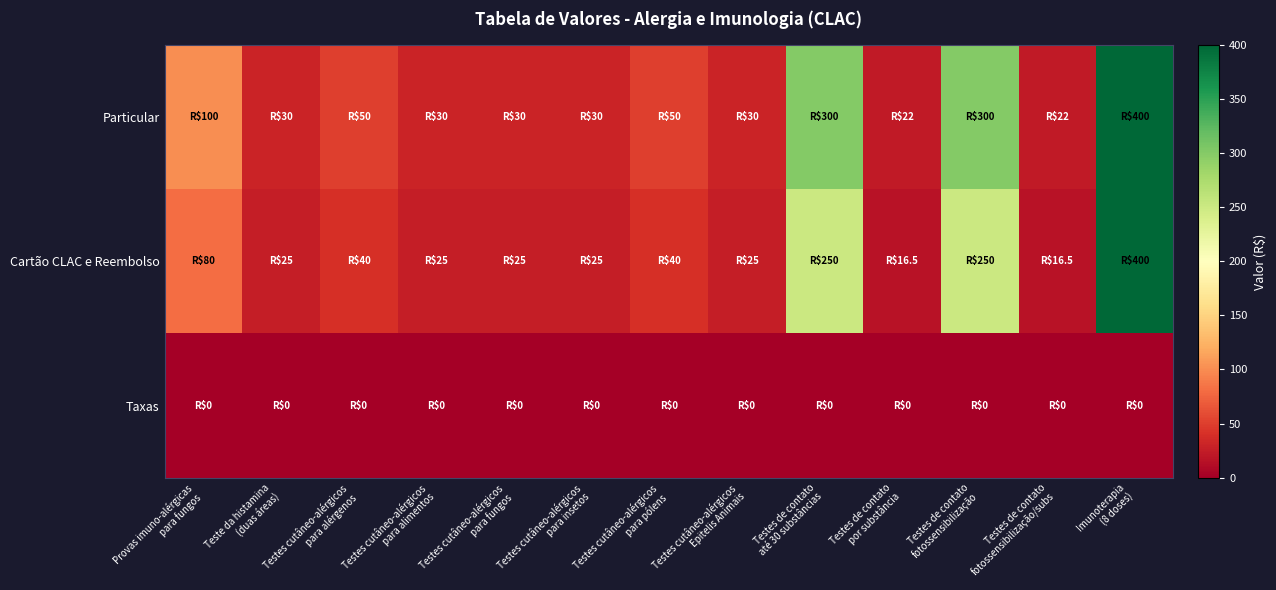

Which series changed the most between Testes cutâneo-alérgicos para alimentos and Testes de contato fotossensibilização/subs?

Cartão CLAC e Reembolso